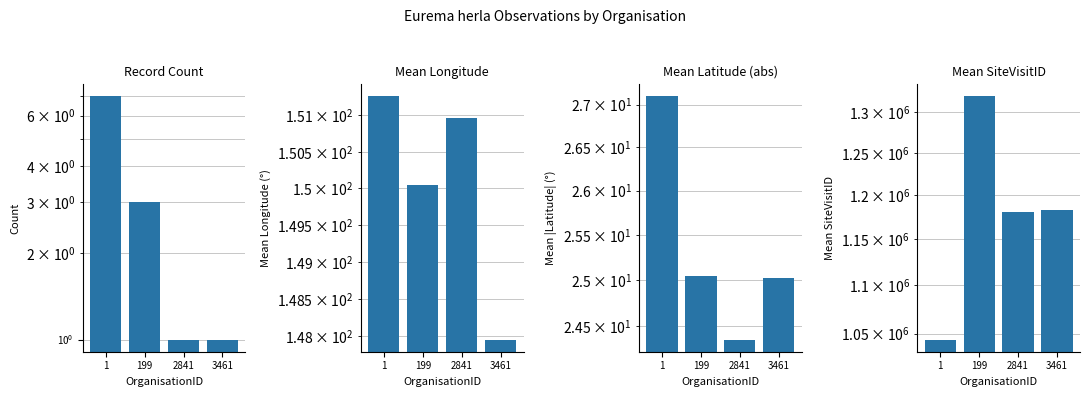

Is it true that Mean SiteVisitID equals 1526450.9 at 1?

False